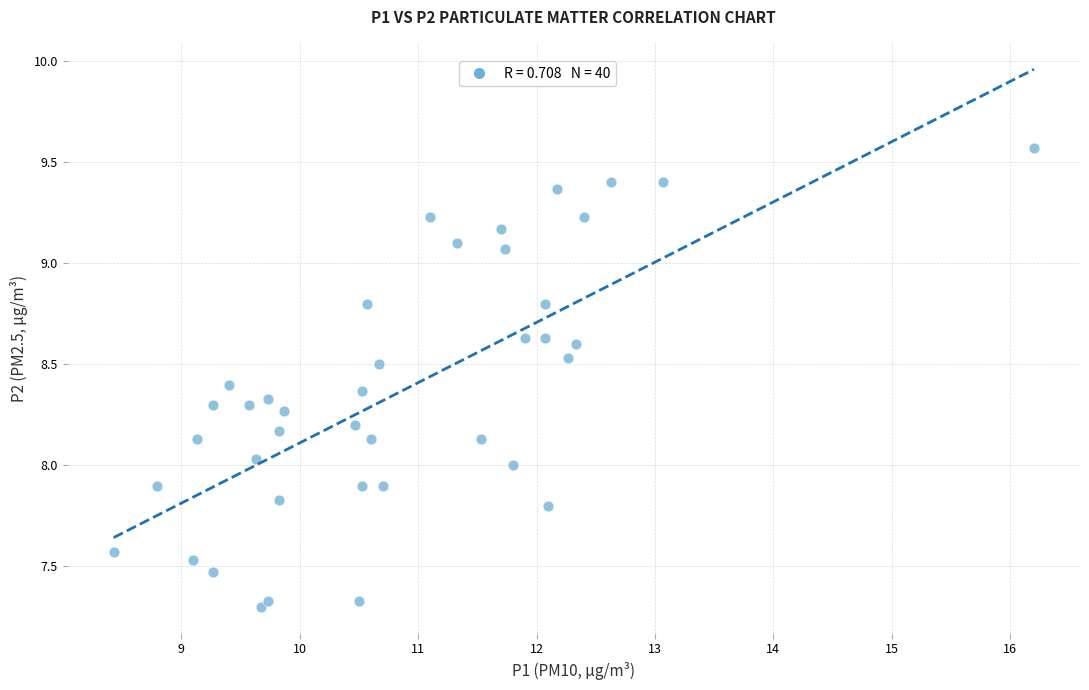

What is the range of Y values (max minus min)?

2.3